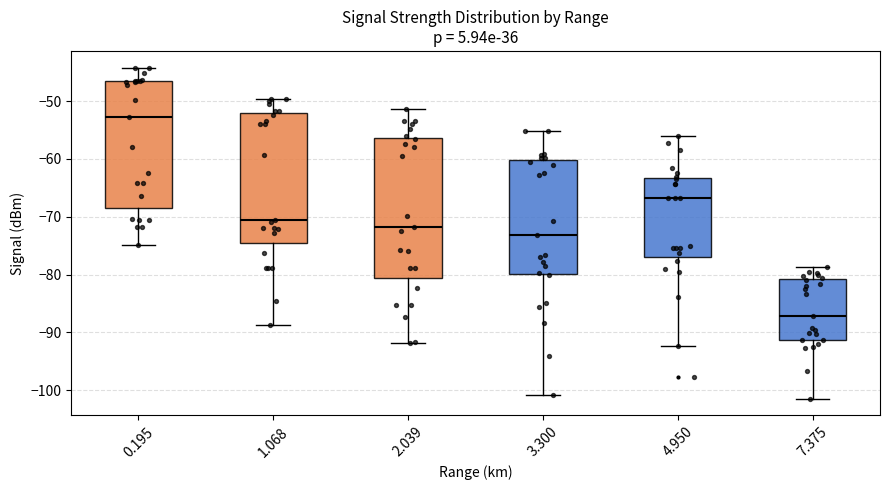

Reading left to right, transcribe this box plot: for each box, give where its median line is, the range the box spans, and where its two whiskers end, as read against the y-axis. The values are not printed on the chart, so give them approximately, as read against the axis.

0.195: median -53, box -68 to -46, whiskers -75 to -44
1.068: median -70, box -75 to -52, whiskers -89 to -50
2.039: median -72, box -81 to -56, whiskers -92 to -51
3.300: median -73, box -80 to -60, whiskers -101 to -55
4.950: median -67, box -77 to -63, whiskers -92 to -56
7.375: median -87, box -91 to -81, whiskers -101 to -79